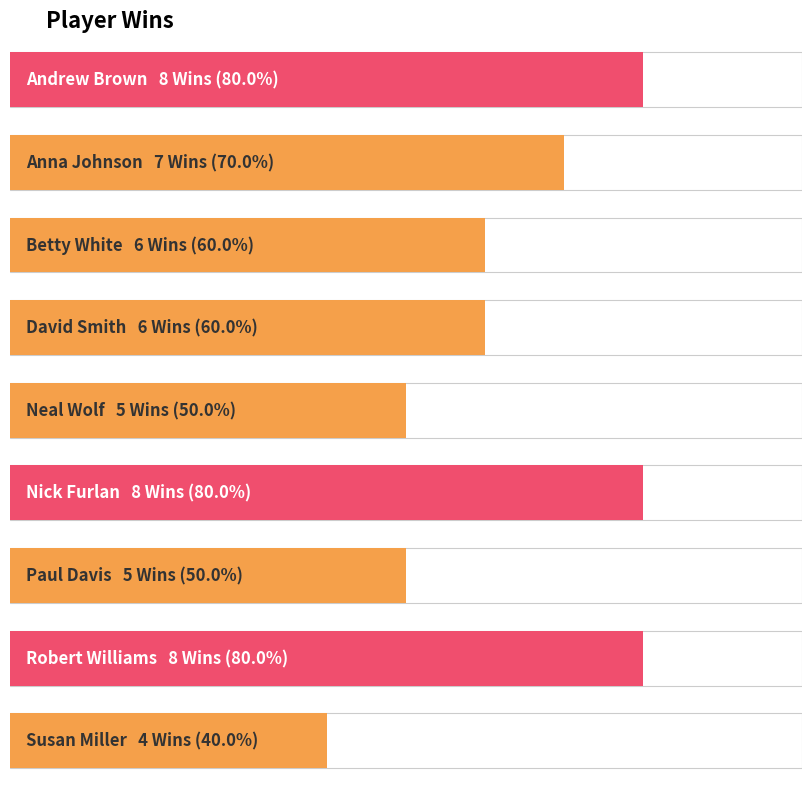

What is the difference between the values at Susan Miller and Neal Wolf?

1